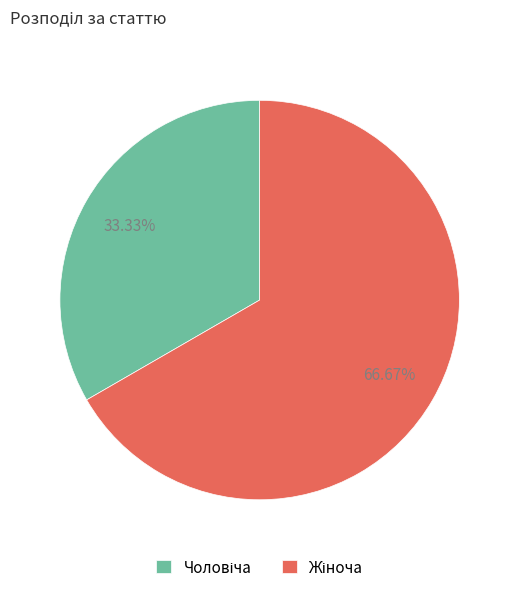

Which slice is the smallest?

Чоловіча